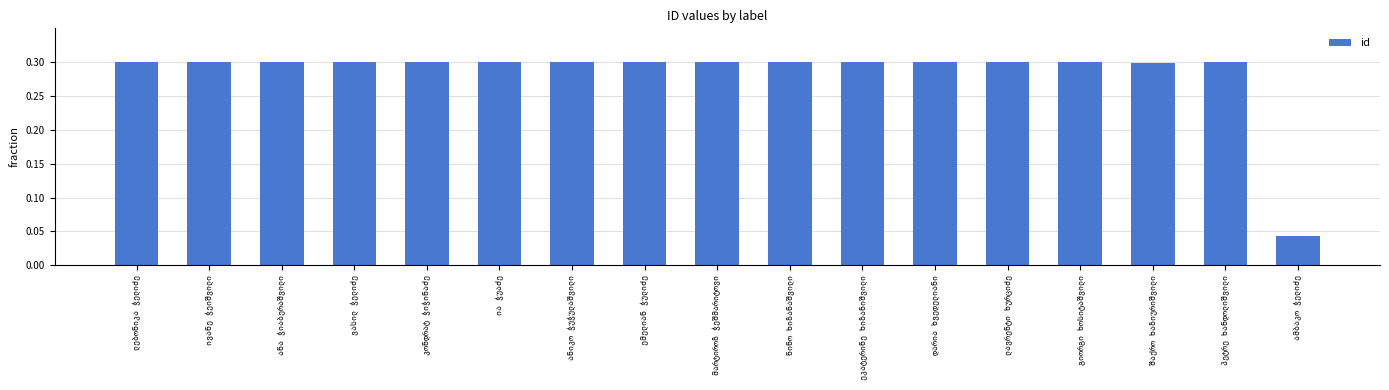

What is the value of the 7th bar from the left?

0.3